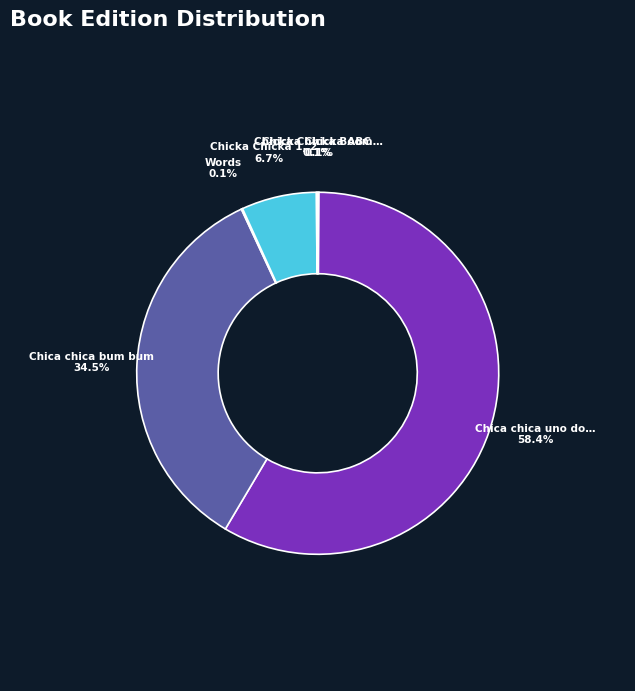

How many segments does this pie chart have?

6